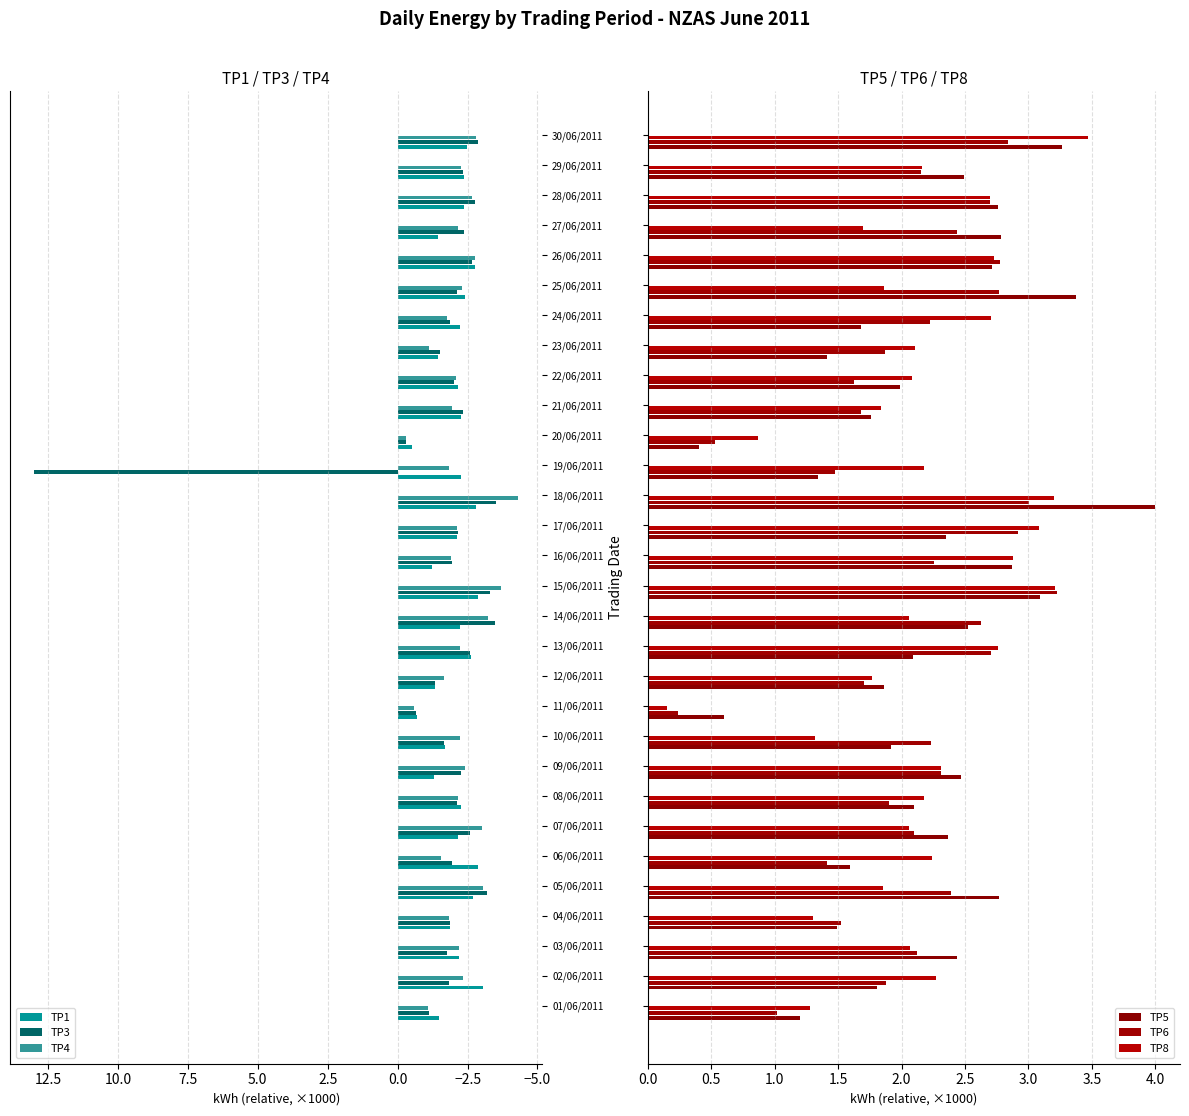

The TP1 series shows -1.3 at 09/06/2011. True or false?

True